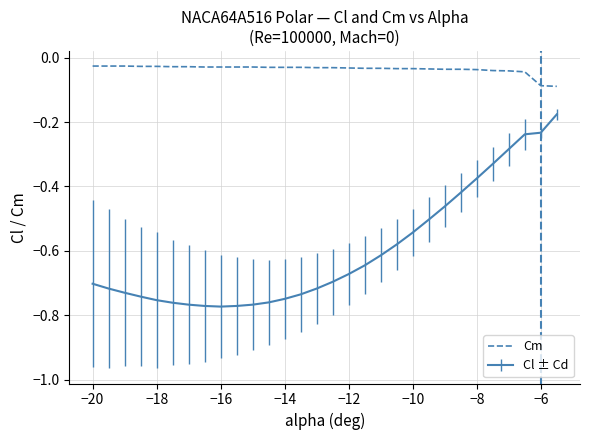

Which series has the largest total across all categories?

Cm